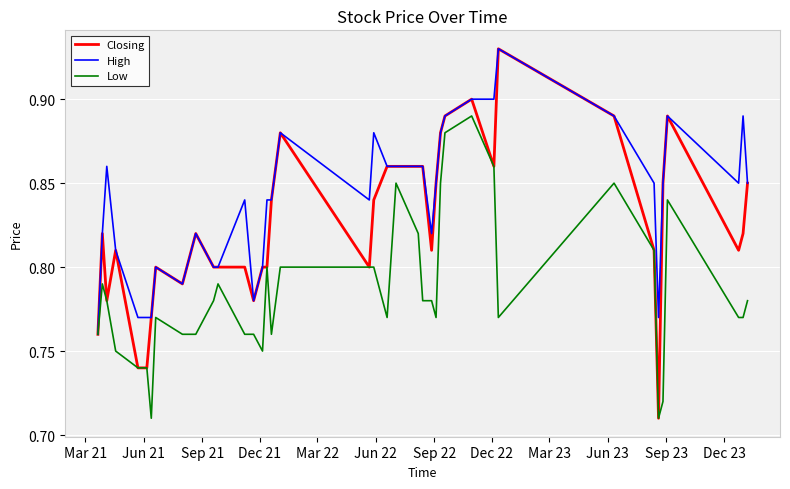

Which series has the largest range (max minus min)?

Closing